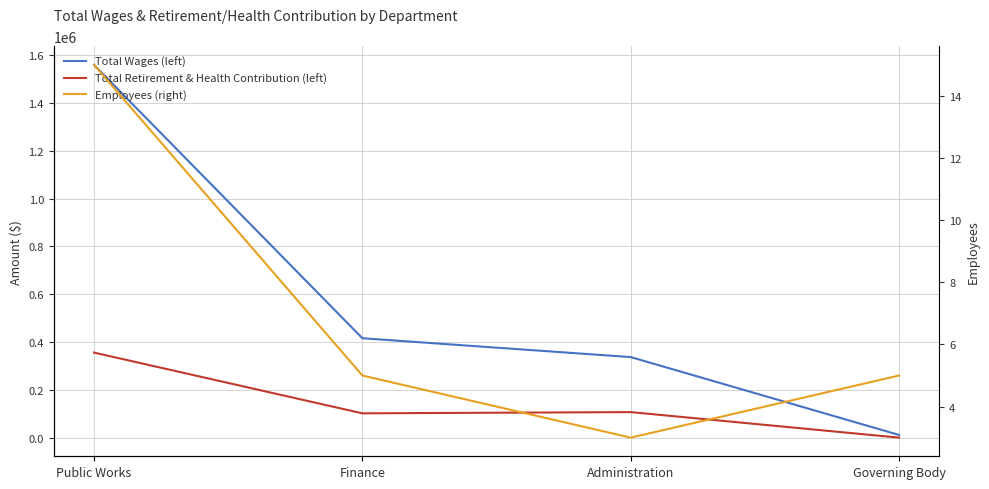

Is it true that Employees (right) equals 3 at Finance?

False